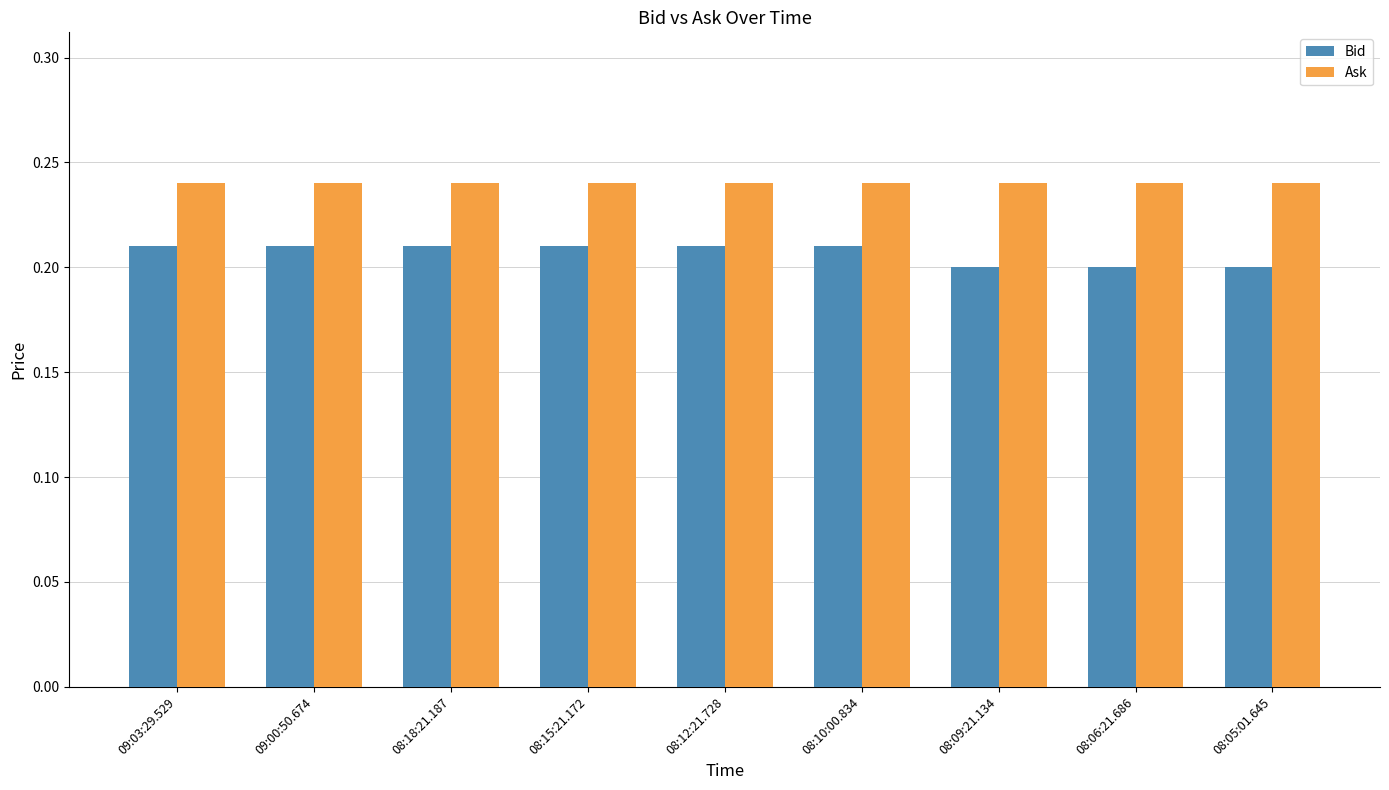

Which series has the widest spread of values?

Bid